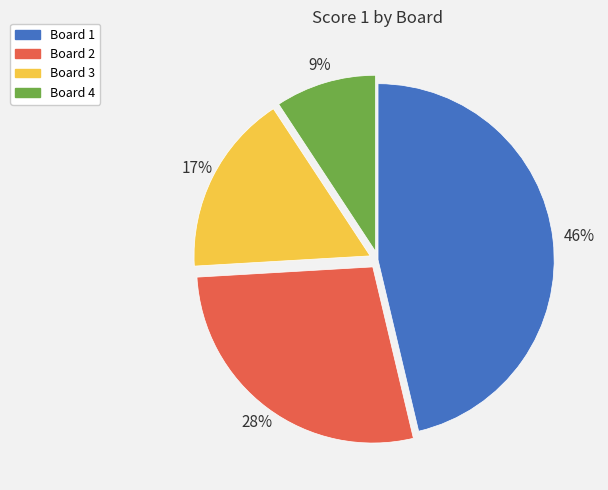

Which slice is the largest?

Board 1